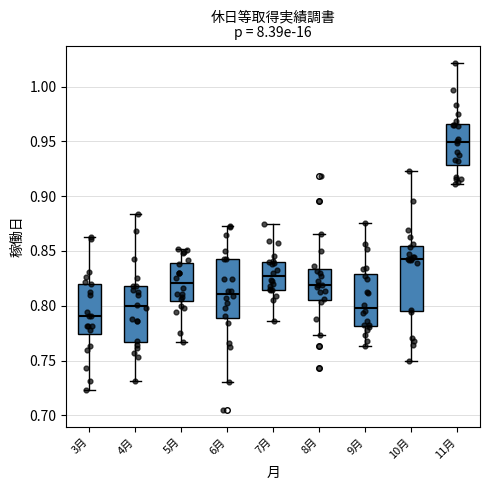

Reading left to right, transcribe this box plot: for each box, give where its median line is, the range the box spans, and where its two whiskers end, as read against the y-axis. The values are not printed on the chart, so give them approximately, as read against the axis.

3月: median 0.790, box 0.775 to 0.820, whiskers 0.725 to 0.865
4月: median 0.800, box 0.765 to 0.820, whiskers 0.730 to 0.885
5月: median 0.820, box 0.805 to 0.840, whiskers 0.765 to 0.850
6月: median 0.810, box 0.790 to 0.845, whiskers 0.730 to 0.875
7月: median 0.825, box 0.815 to 0.840, whiskers 0.785 to 0.875
8月: median 0.820, box 0.805 to 0.835, whiskers 0.775 to 0.865
9月: median 0.800, box 0.780 to 0.830, whiskers 0.765 to 0.875
10月: median 0.845, box 0.795 to 0.855, whiskers 0.750 to 0.925
11月: median 0.950, box 0.930 to 0.965, whiskers 0.910 to 1.020